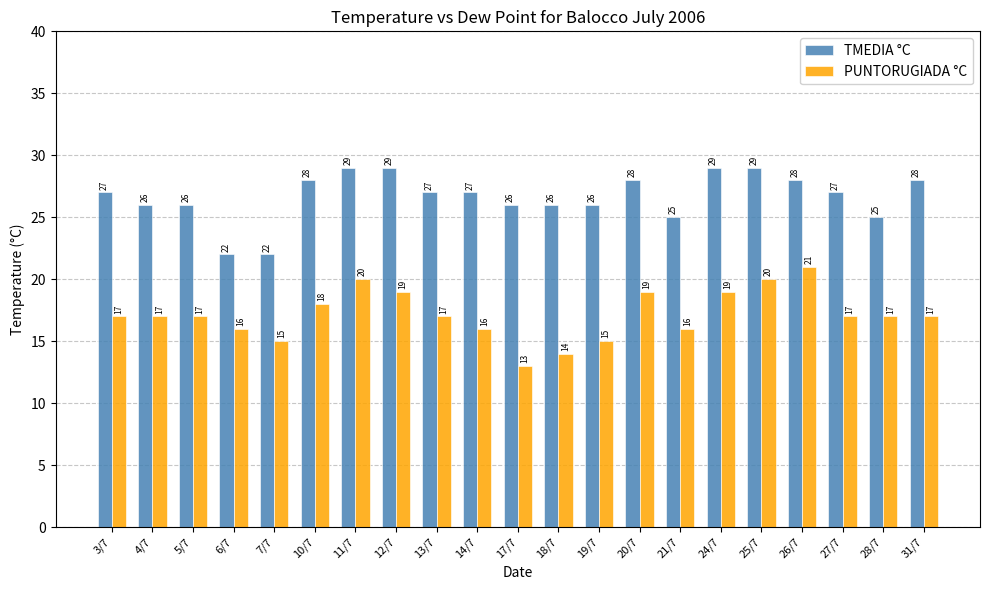

List the series in order of their peak value, highest first.

TMEDIA °C, PUNTORUGIADA °C